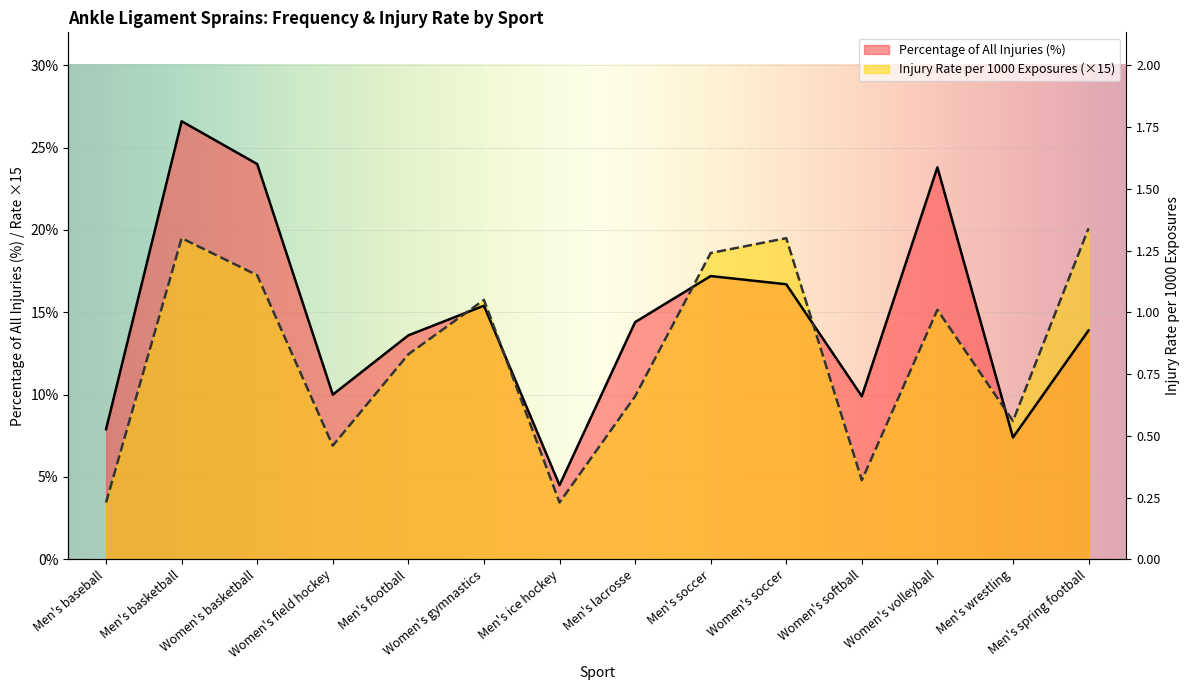

True or false: Injury Rate per 1000 Exposures has more than 2 interior local peaks.

True